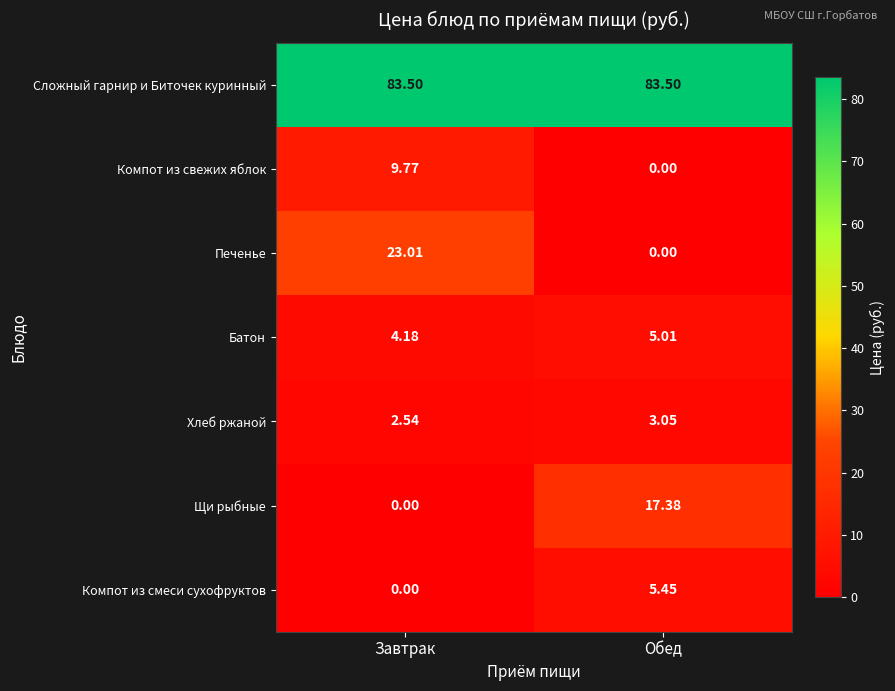

Count the number of categories in the chart.

2